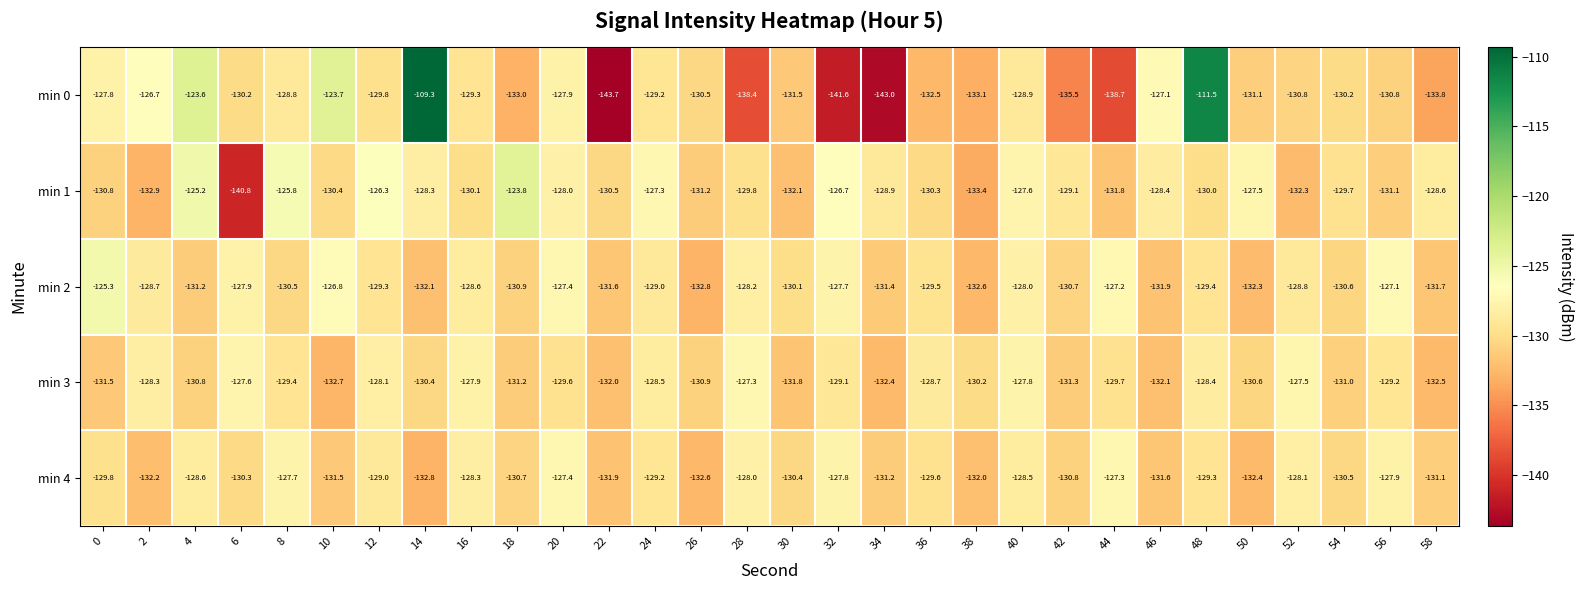

What is the minimum value for min 0?

-143.7